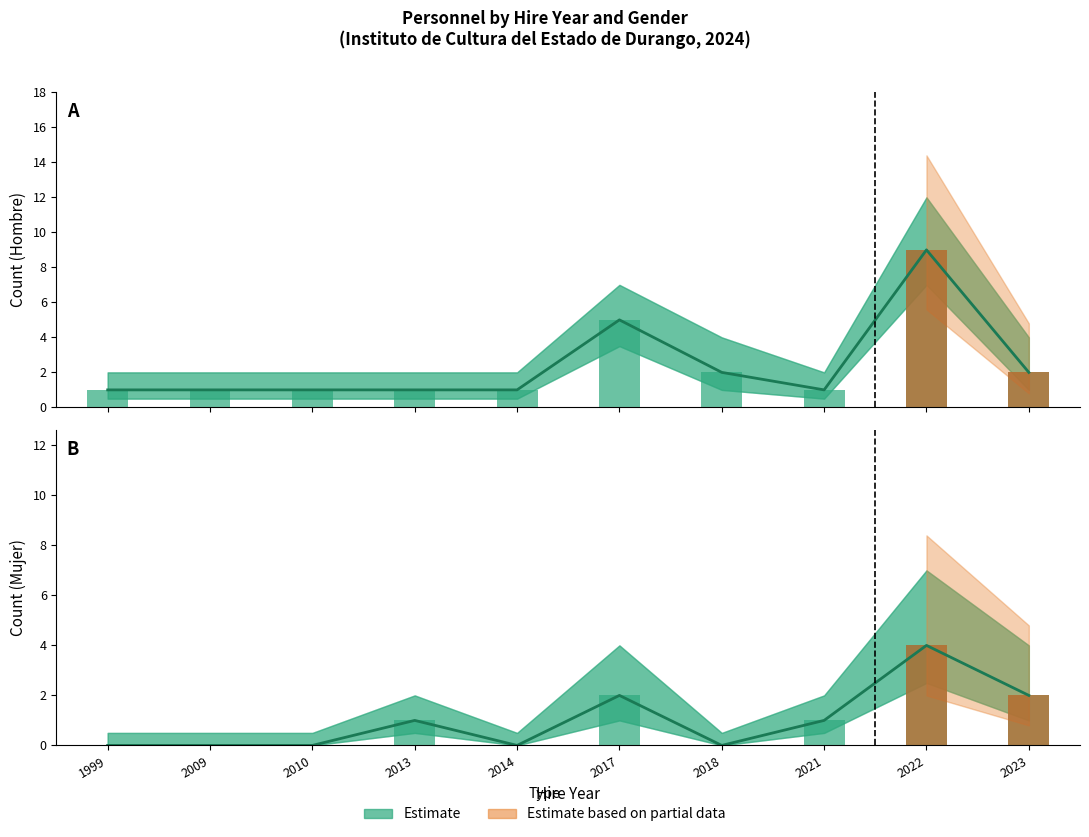

The value of Hombre at 2018 is 2. True or false?

True